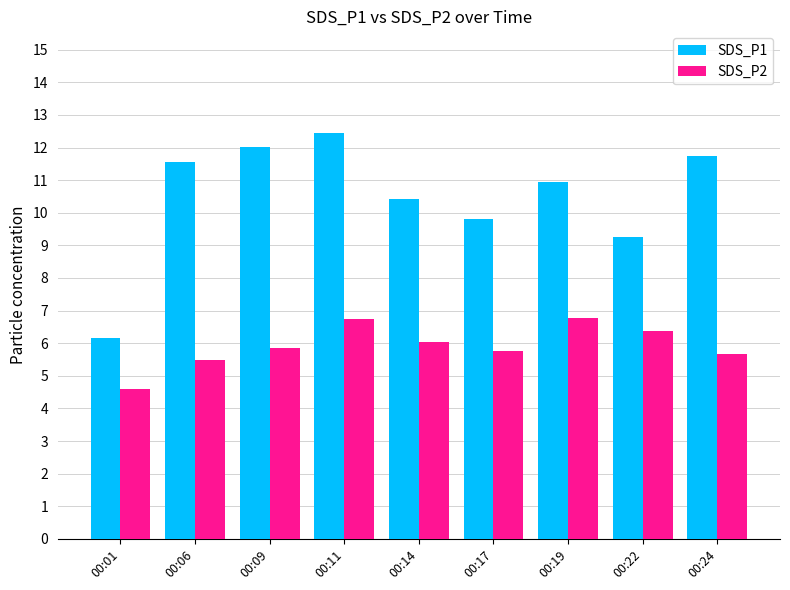

Which series has the largest total across all categories?

SDS_P1